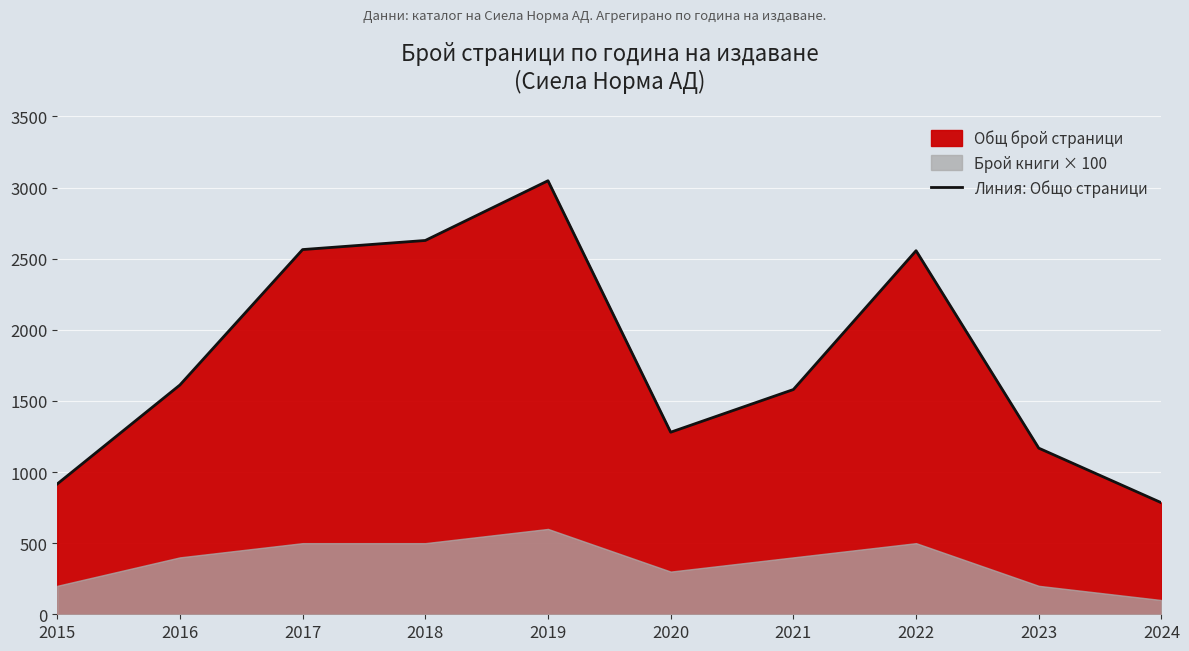

What is the value of the 4th point from the left?

2628